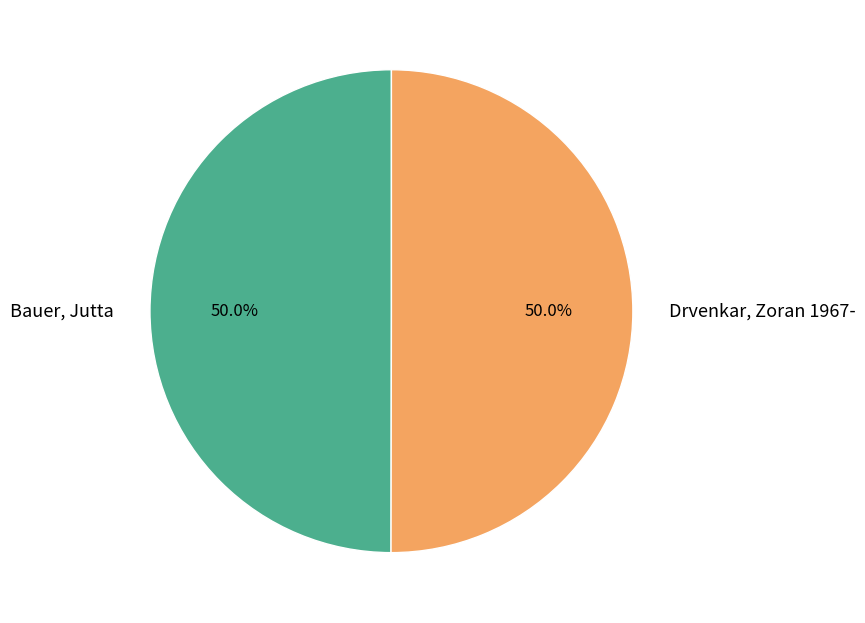

Approximately how many times larger is the value at Drvenkar, Zoran 1967- compared to Bauer, Jutta?

1.0